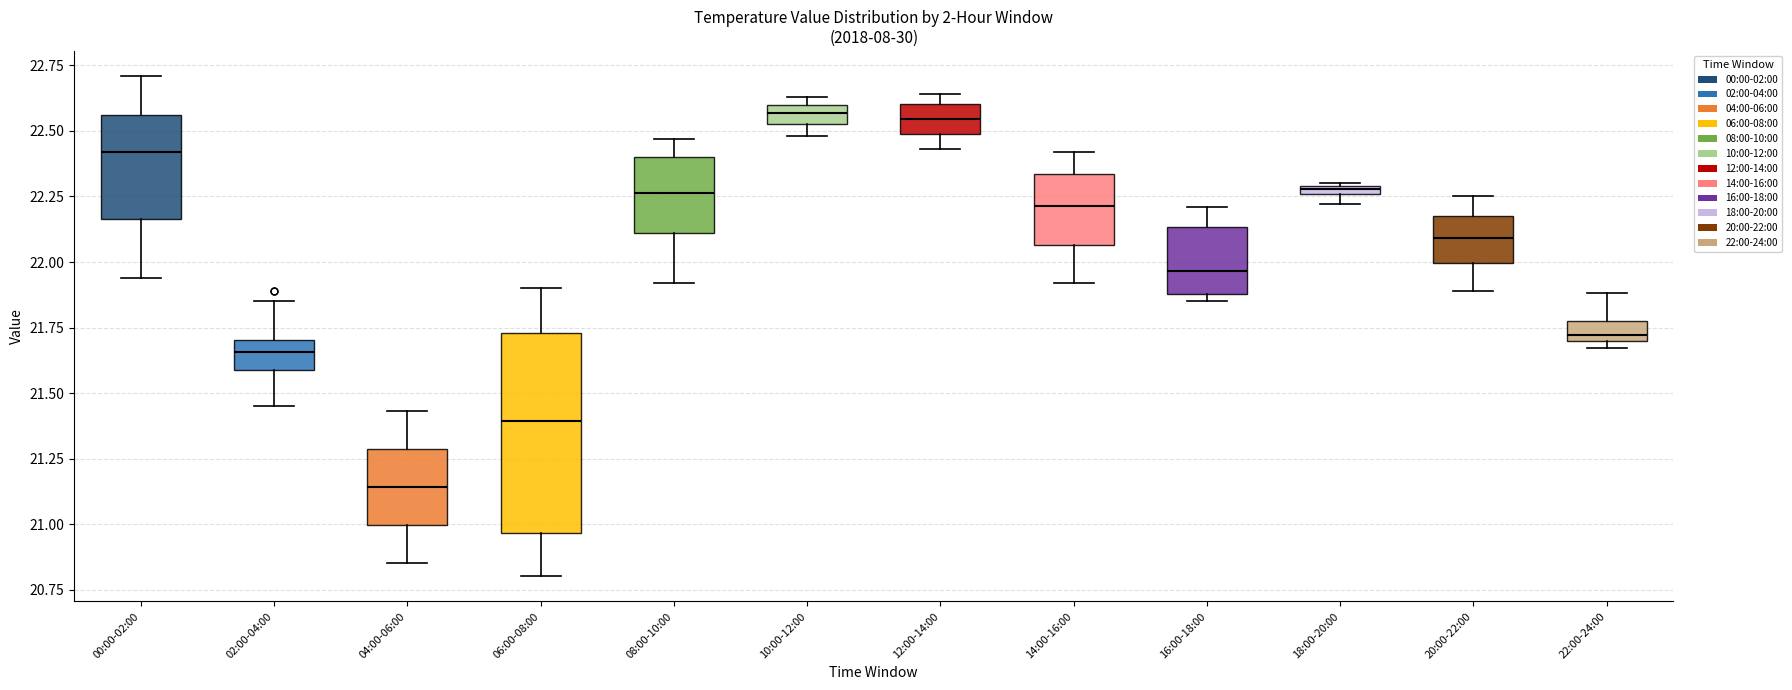

Where is the upper edge of the box for 14:00-16:00 on the y-axis? The values are not printed on the chart, so give them approximately, as read against the axis.

22.35